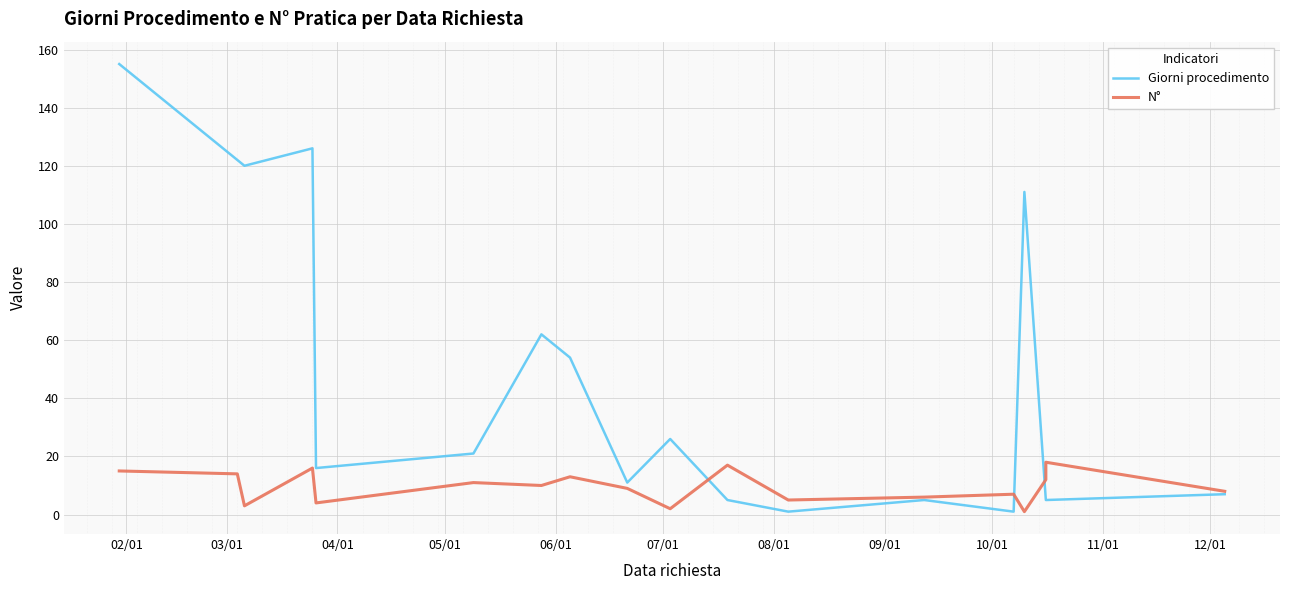

What are all the series names shown in the legend?

Giorni procedimento, N°